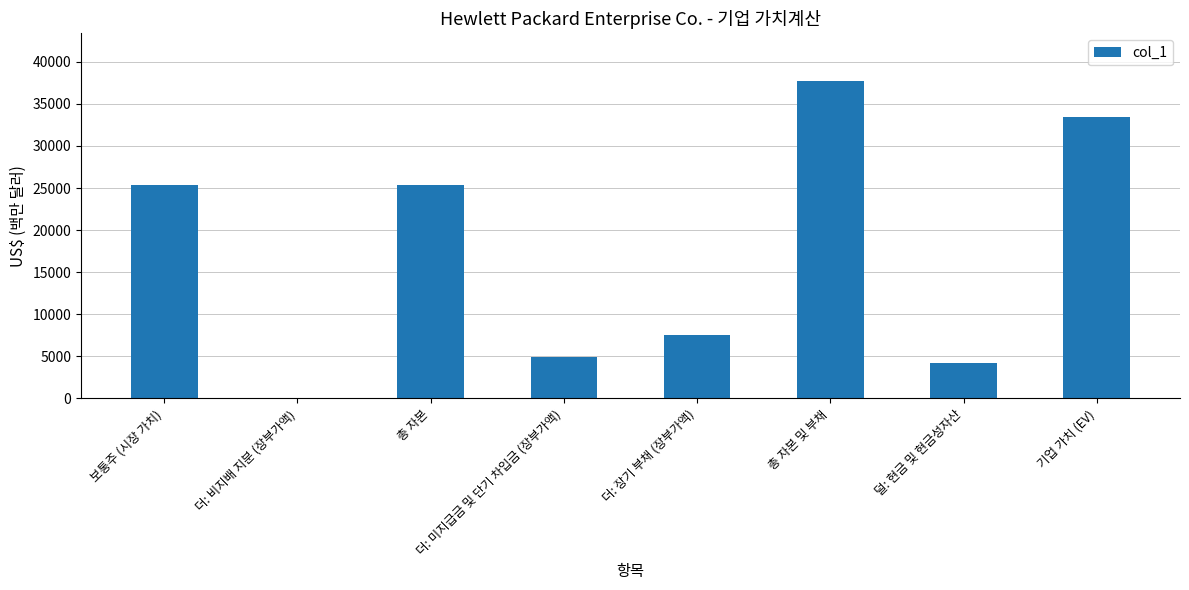

How many categories are shown in the chart?

8